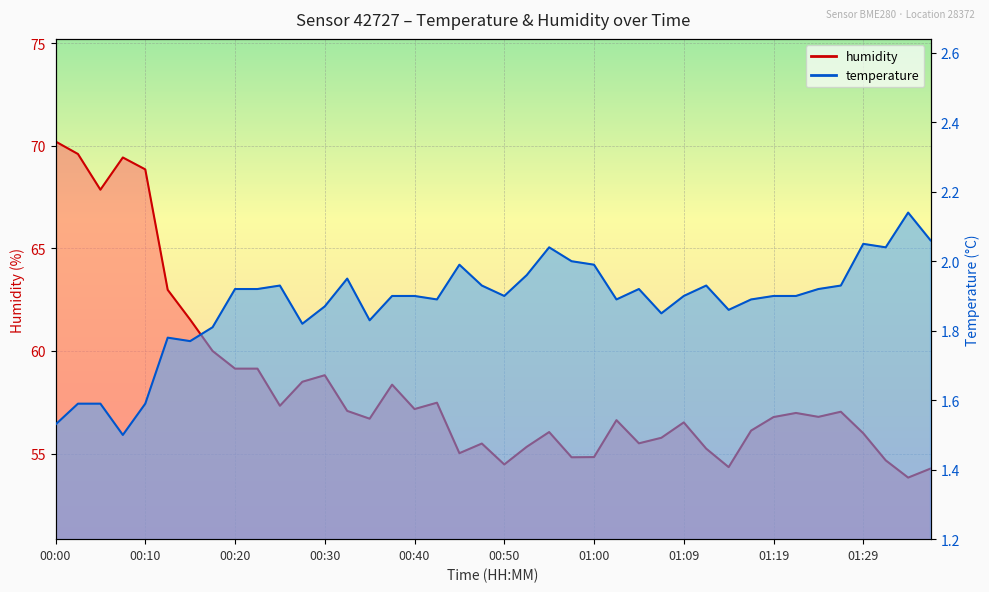

What is the greatest value displayed?

70.2